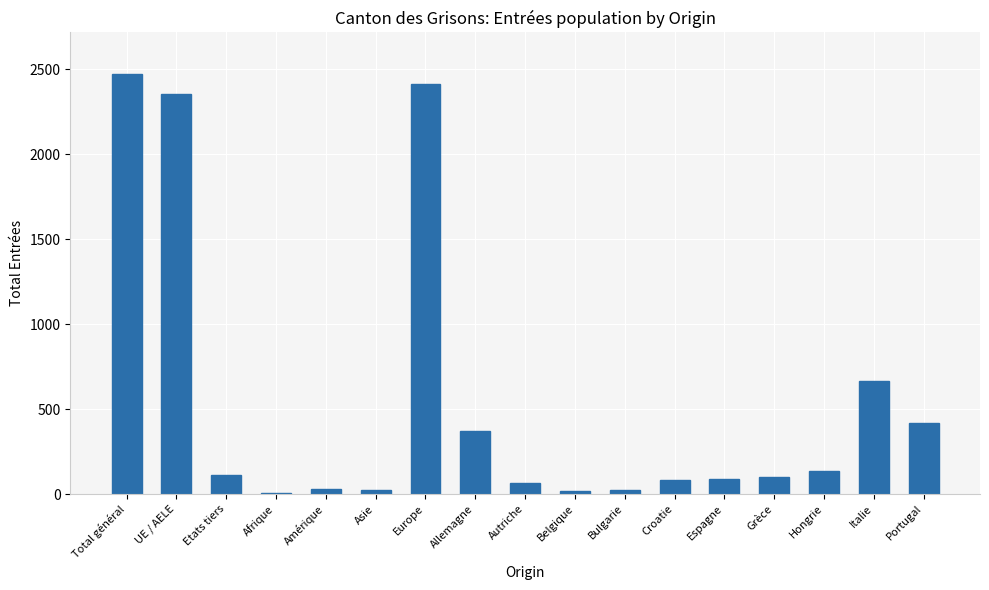

Which category has the highest value across all series?

Total général